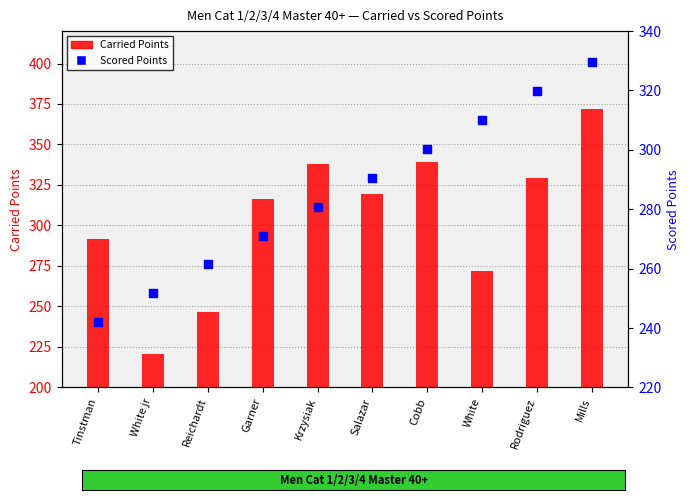

Which series has the widest spread of Y values?

Carried Points